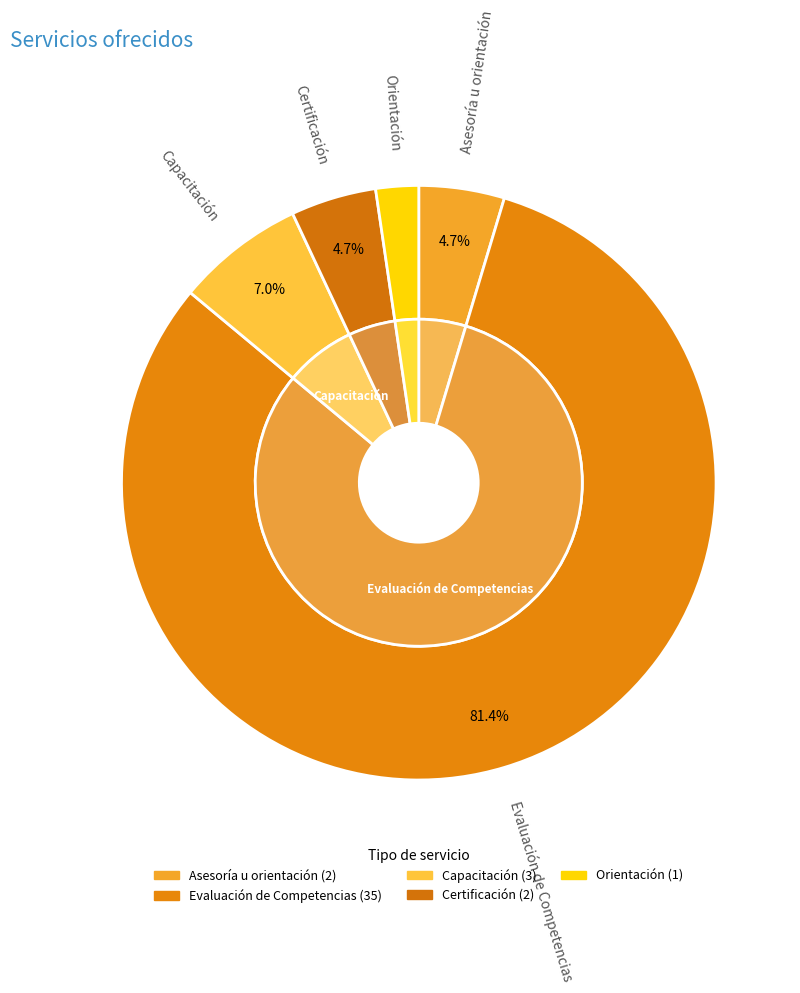

True or false: Evaluación de Competencias accounts for 73% of the total.

False